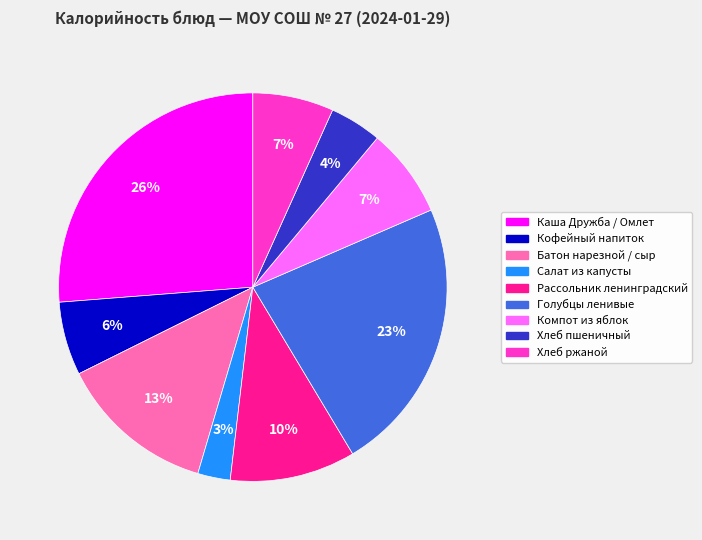

To the nearest percent, what is the average slice percentage?

11%